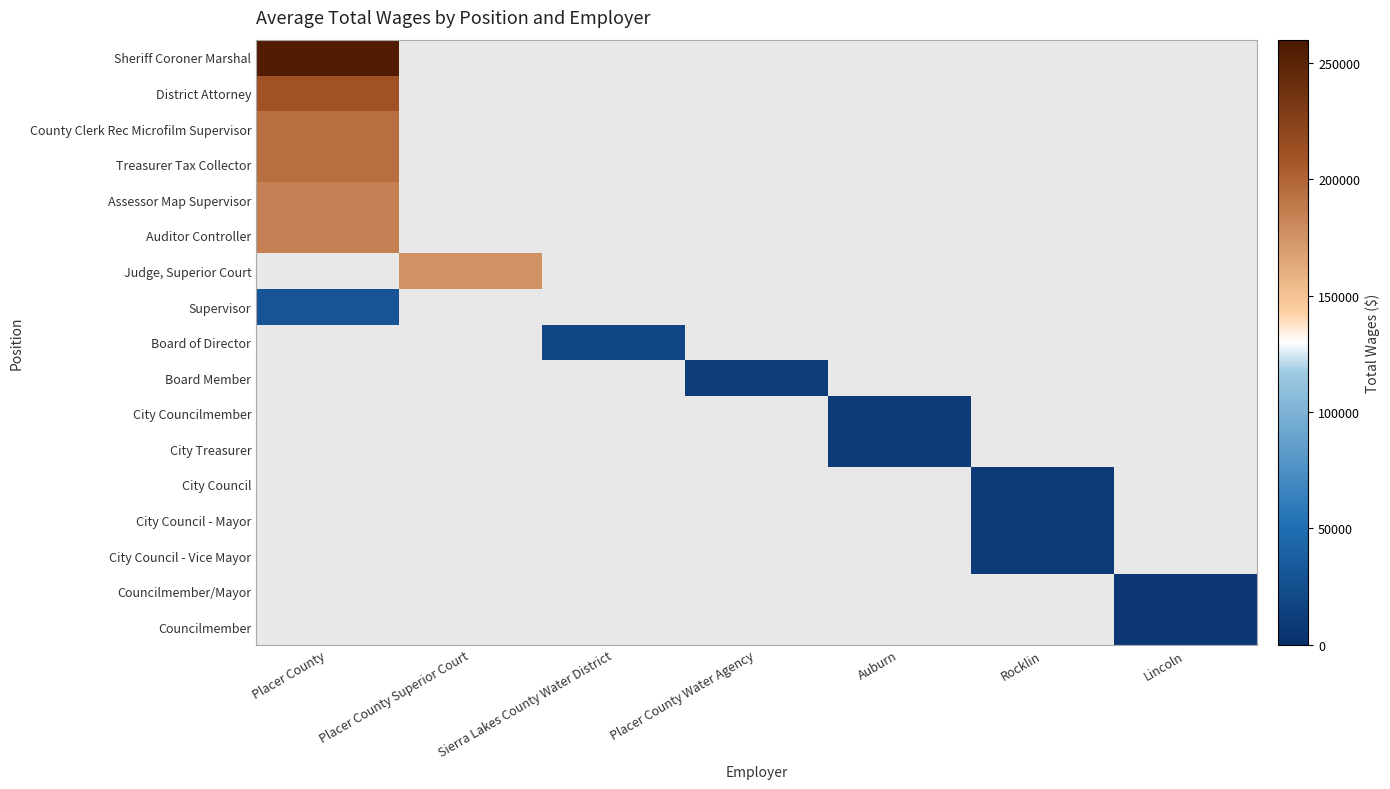

What value does the District Attorney series have at Placer County?

211125.0